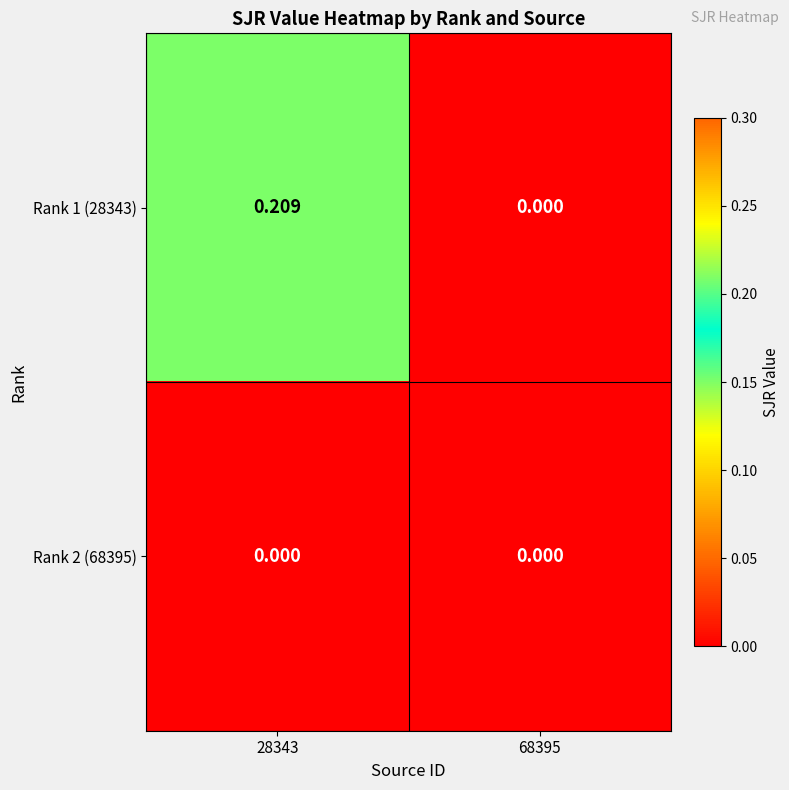

At how many categories does at least one series exceed 0?

1